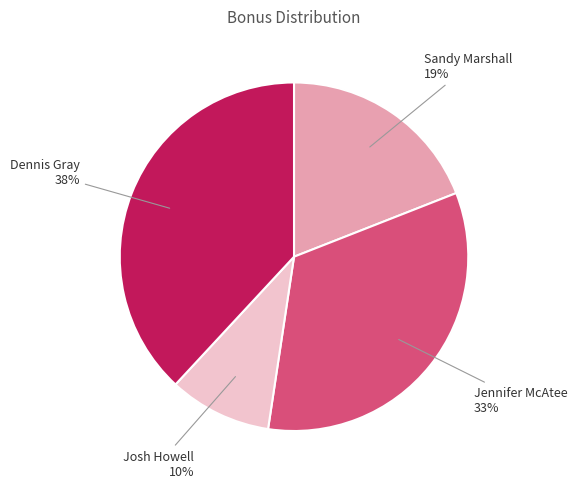

How many segments does this pie chart have?

4